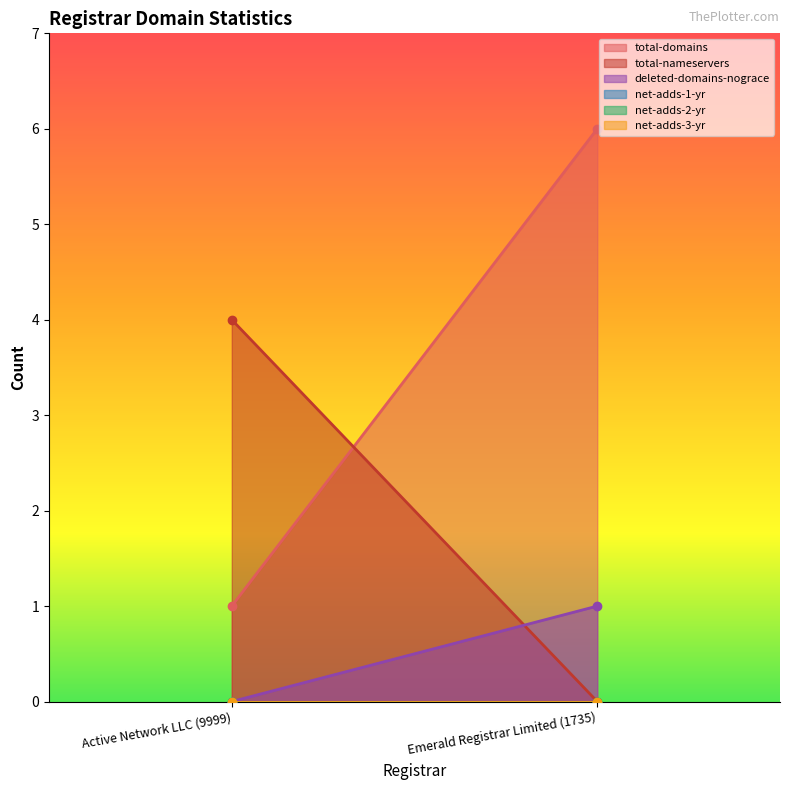

What are all the series names shown in the legend?

total-domains, total-nameservers, deleted-domains-nograce, net-adds-1-yr, net-adds-2-yr, net-adds-3-yr